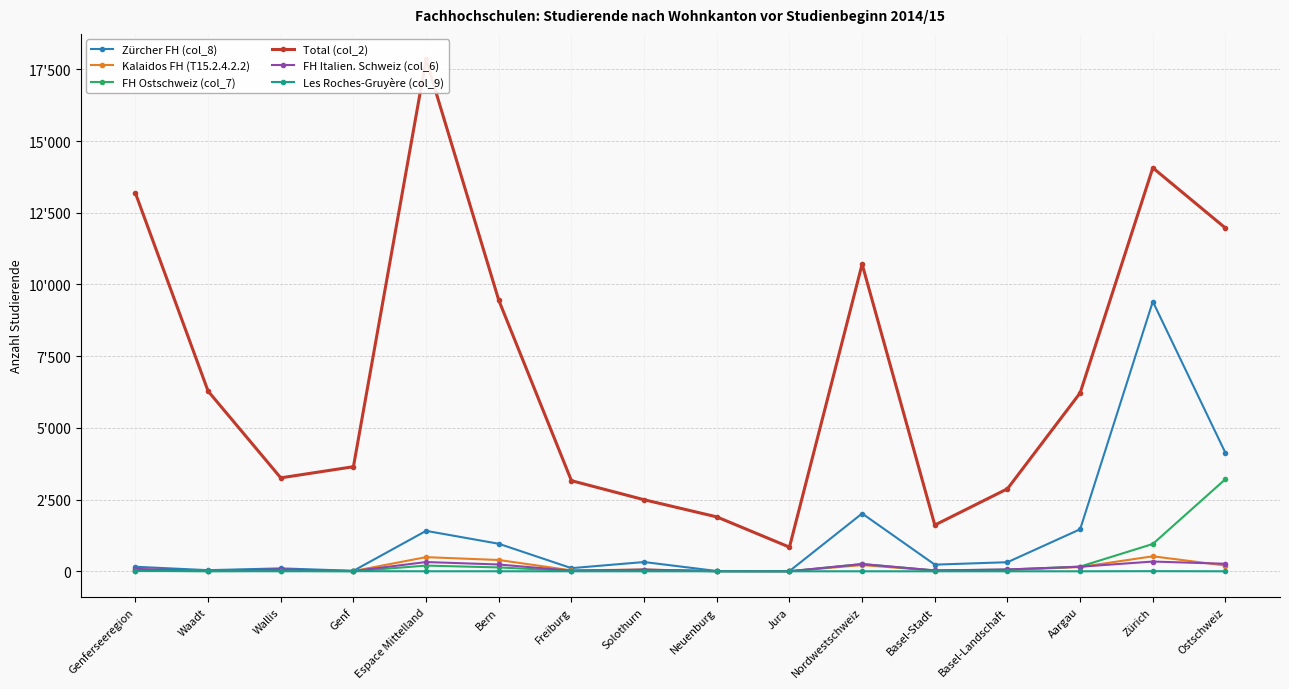

Reading left to right, extract all data points from this chart.

Zürcher FH (col_8): Genferseeregion=158	Waadt=39	Wallis=102	Genf=17	Espace Mittelland=1410	Bern=960	Freiburg=110	Solothurn=323	Neuenburg=10	Jura=7	Nordwestschweiz=2015	Basel-Stadt=232	Basel-Landschaft=317	Aargau=1466	Zürich=9405	Ostschweiz=4124
Kalaidos FH (T15.2.4.2.2): Genferseeregion=59	Waadt=14	Wallis=36	Genf=9	Espace Mittelland=493	Bern=394	Freiburg=32	Solothurn=60	Neuenburg=6	Jura=1	Nordwestschweiz=216	Basel-Stadt=23	Basel-Landschaft=44	Aargau=149	Zürich=523	Ostschweiz=201
FH Ostschweiz (col_7): Genferseeregion=21	Waadt=3	Wallis=17	Genf=1	Espace Mittelland=199	Bern=135	Freiburg=11	Solothurn=53	Neuenburg=0	Jura=0	Nordwestschweiz=252	Basel-Stadt=29	Basel-Landschaft=59	Aargau=164	Zürich=953	Ostschweiz=3215
Total (col_2): Genferseeregion=13186	Waadt=6282	Wallis=3258	Genf=3646	Espace Mittelland=17844	Bern=9451	Freiburg=3159	Solothurn=2495	Neuenburg=1897	Jura=842	Nordwestschweiz=10709	Basel-Stadt=1612	Basel-Landschaft=2877	Aargau=6220	Zürich=14067	Ostschweiz=11965
FH Italien. Schweiz (col_6): Genferseeregion=84	Waadt=10	Wallis=67	Genf=7	Espace Mittelland=323	Bern=237	Freiburg=21	Solothurn=59	Neuenburg=5	Jura=1	Nordwestschweiz=253	Basel-Stadt=30	Basel-Landschaft=64	Aargau=159	Zürich=340	Ostschweiz=262
Les Roches-Gruyère (col_9): Genferseeregion=9	Waadt=5	Wallis=0	Genf=4	Espace Mittelland=1	Bern=1	Freiburg=0	Solothurn=0	Neuenburg=0	Jura=0	Nordwestschweiz=0	Basel-Stadt=0	Basel-Landschaft=0	Aargau=0	Zürich=4	Ostschweiz=0